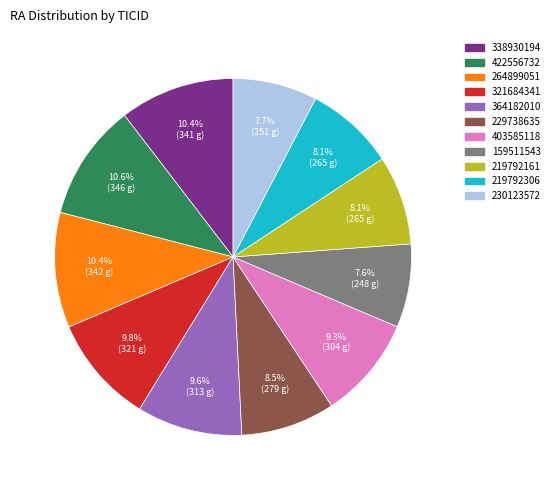

To the nearest percent, what percentage of the pie is 403585118?

9%